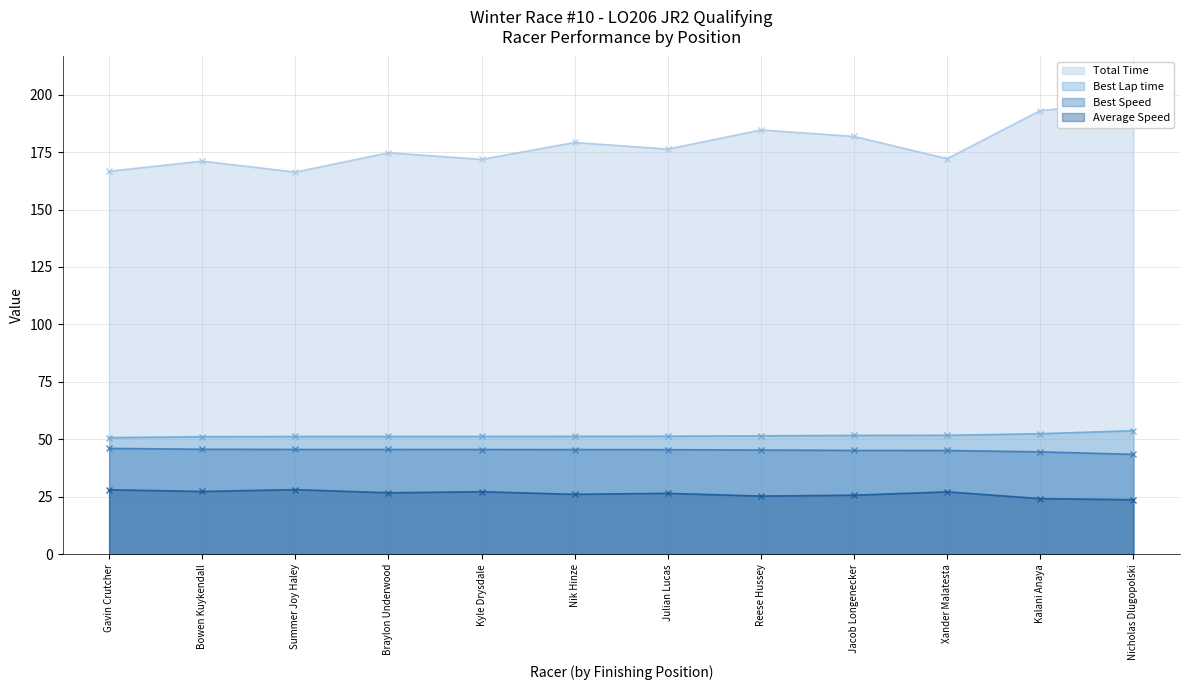

True or false: Best Lap time and Average Speed cross at least once.

False